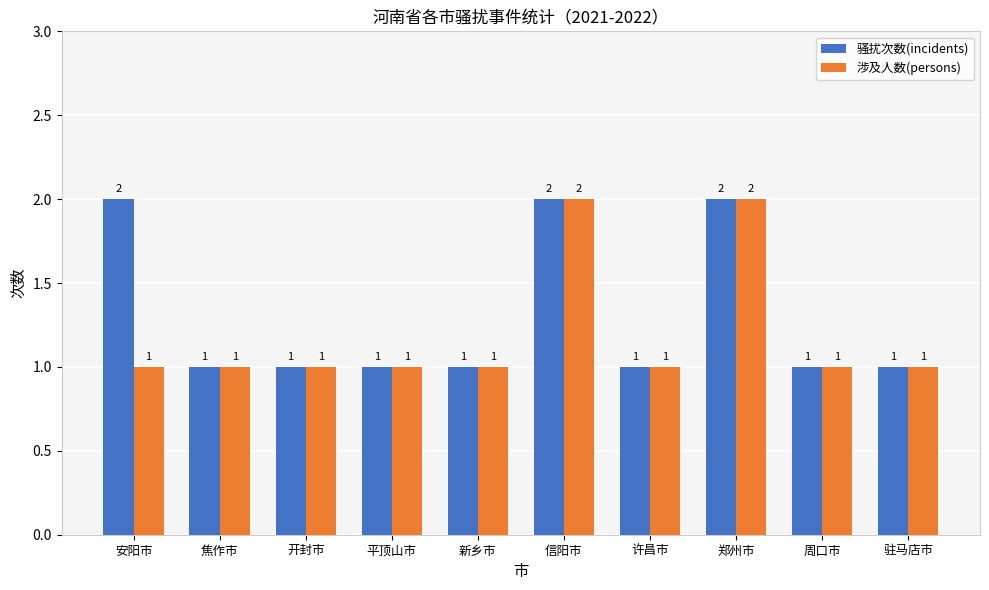

The 涉及人数(persons) series shows 1 at 焦作市. True or false?

True